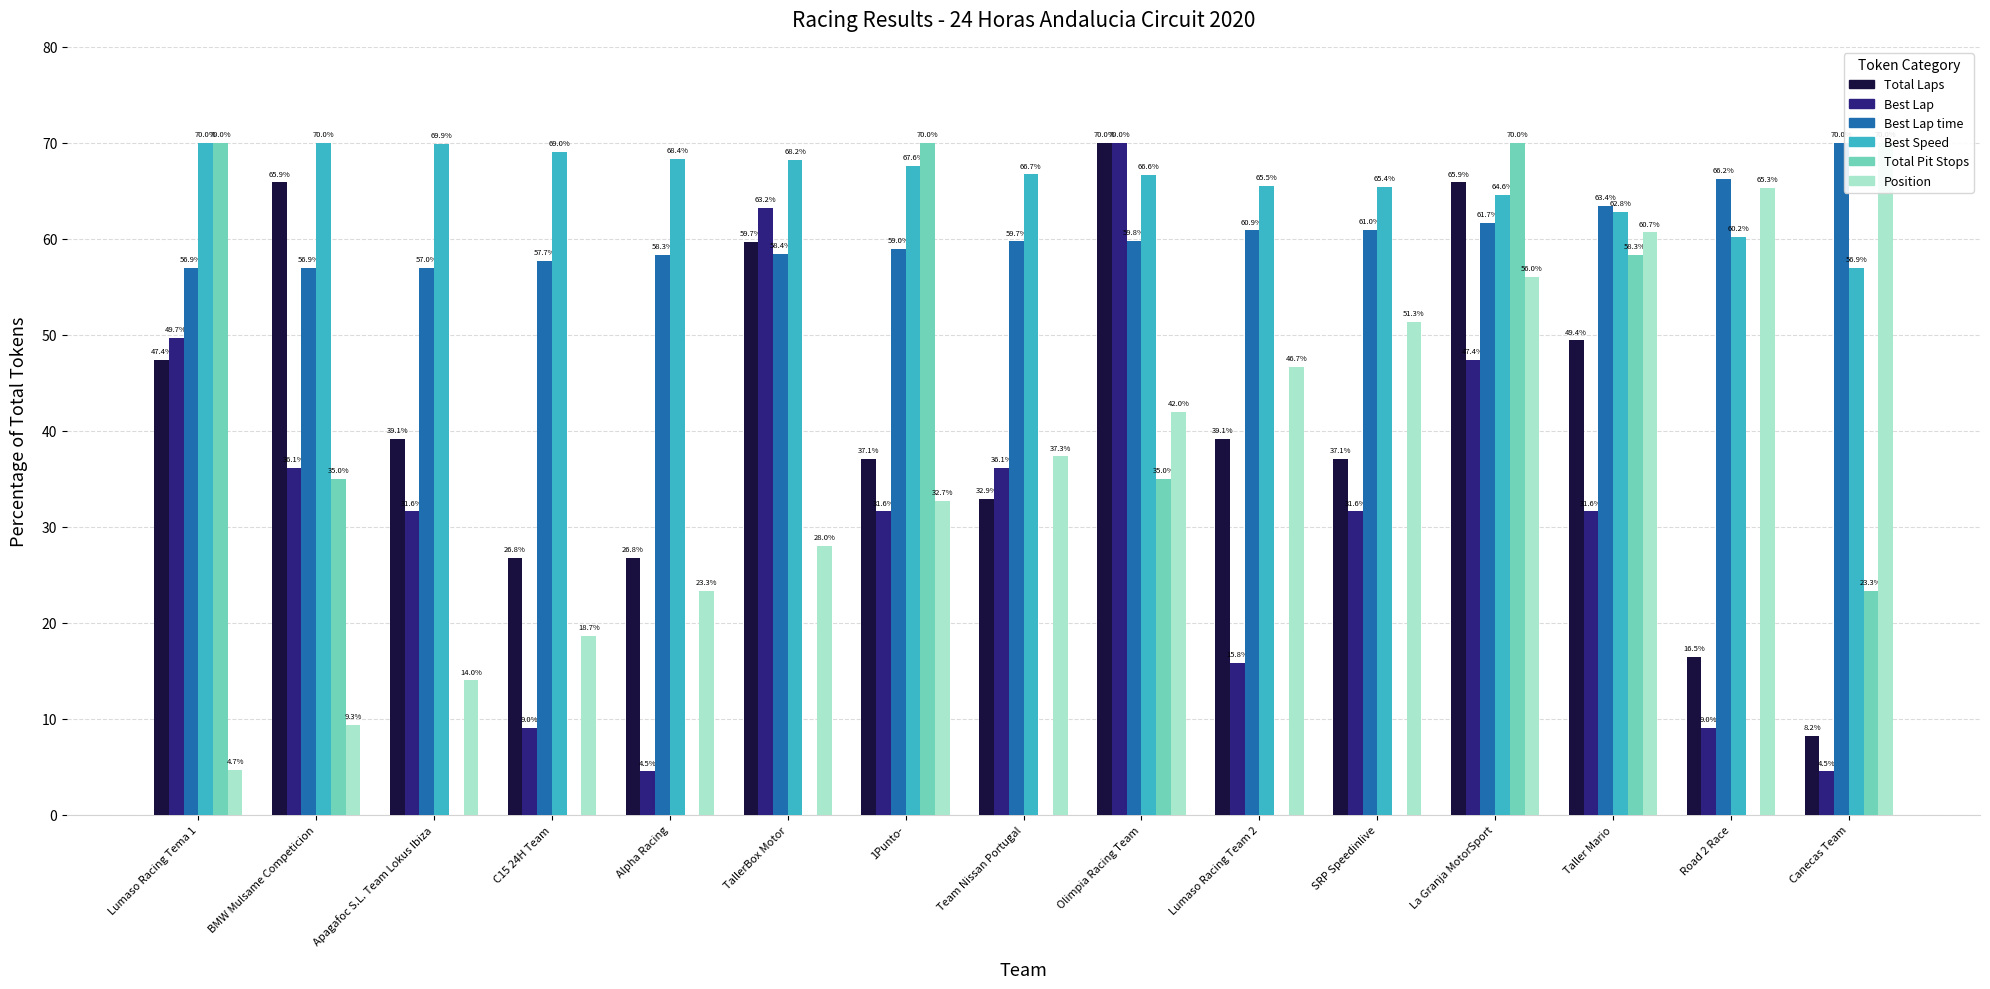

What is the label of the 11th bar from the left?

SRP Speedinlive